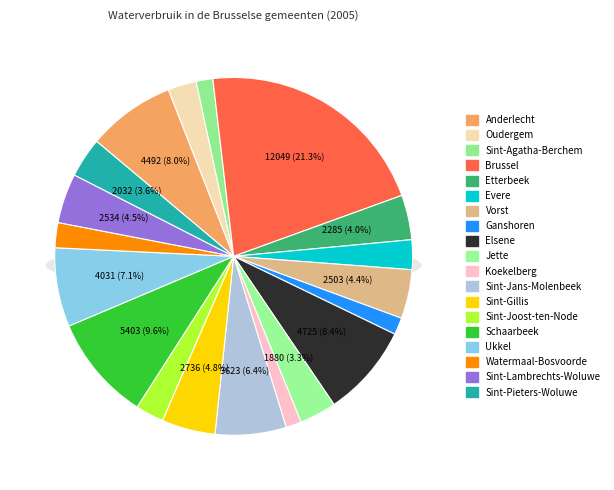

To the nearest percent, what percentage of the pie is Jette?

3%